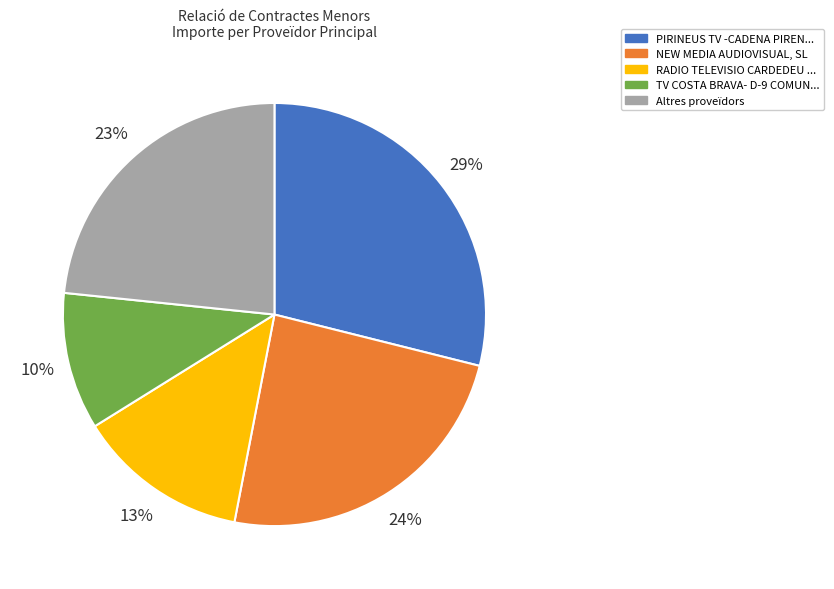

How many slices are in this pie chart?

5